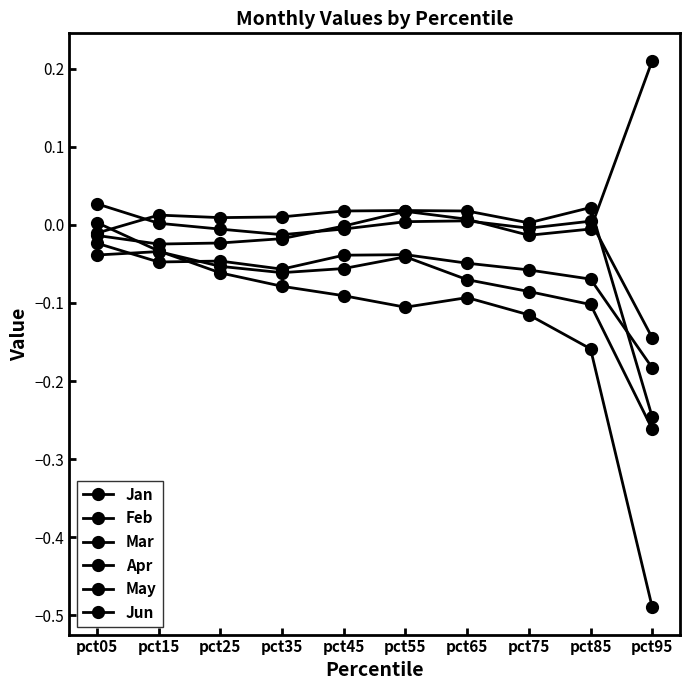

How many categories are shown in the chart?

10